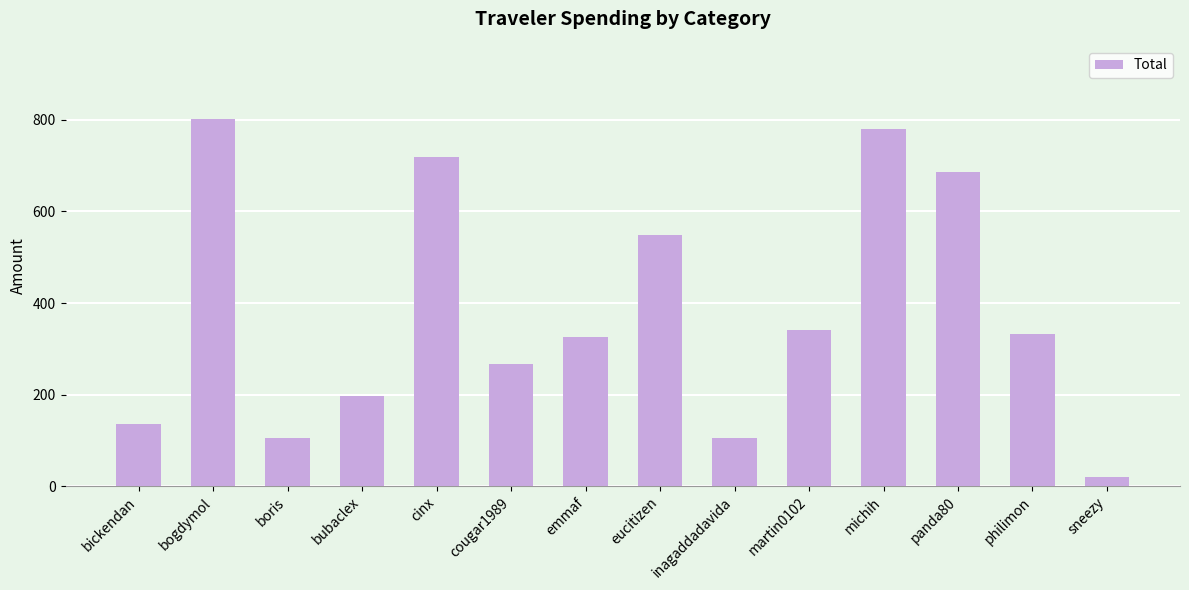

Where is the data nearest to the value 410?

martin0102